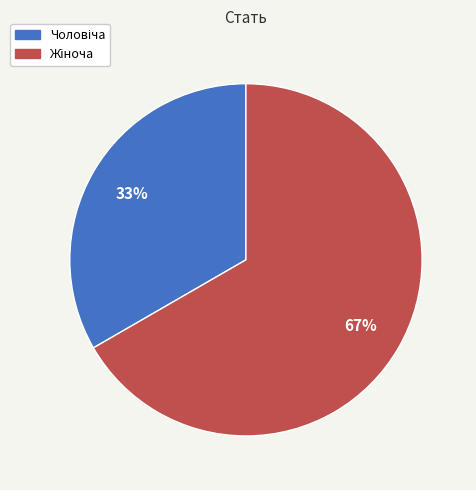

To the nearest percent, what is the average slice percentage?

50%